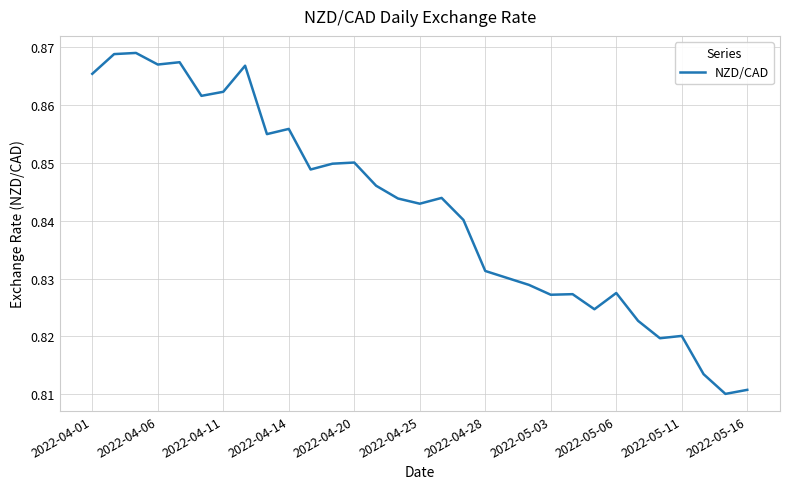

What is the average value?

0.8